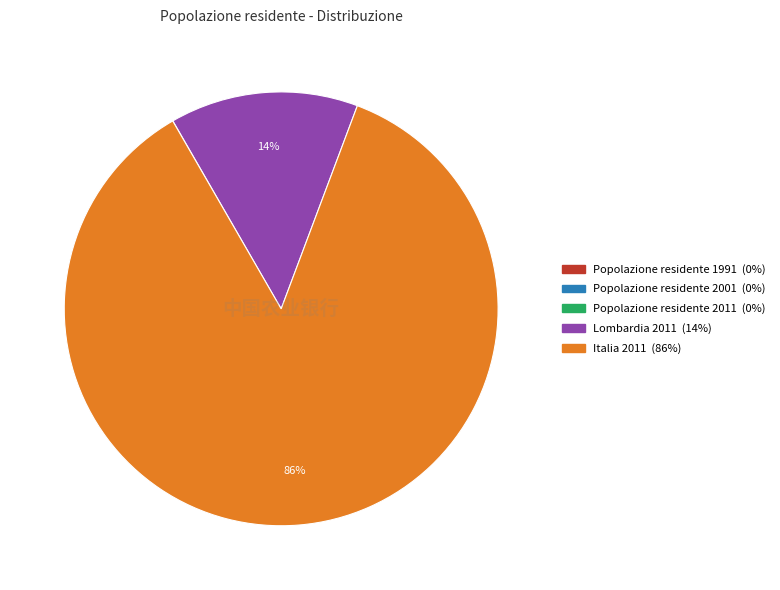

What percentage is the Italia 2011 slice, to the nearest percent?

86%